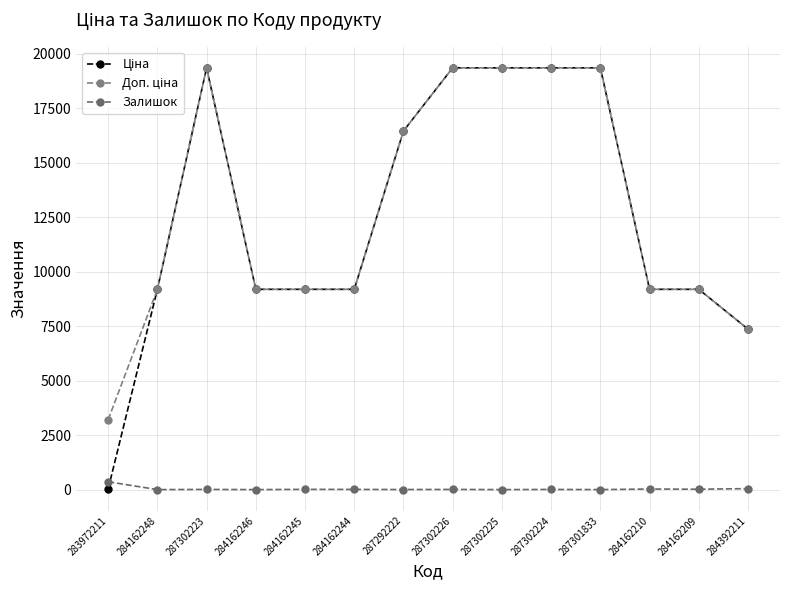

How many categories are shown in the chart?

14